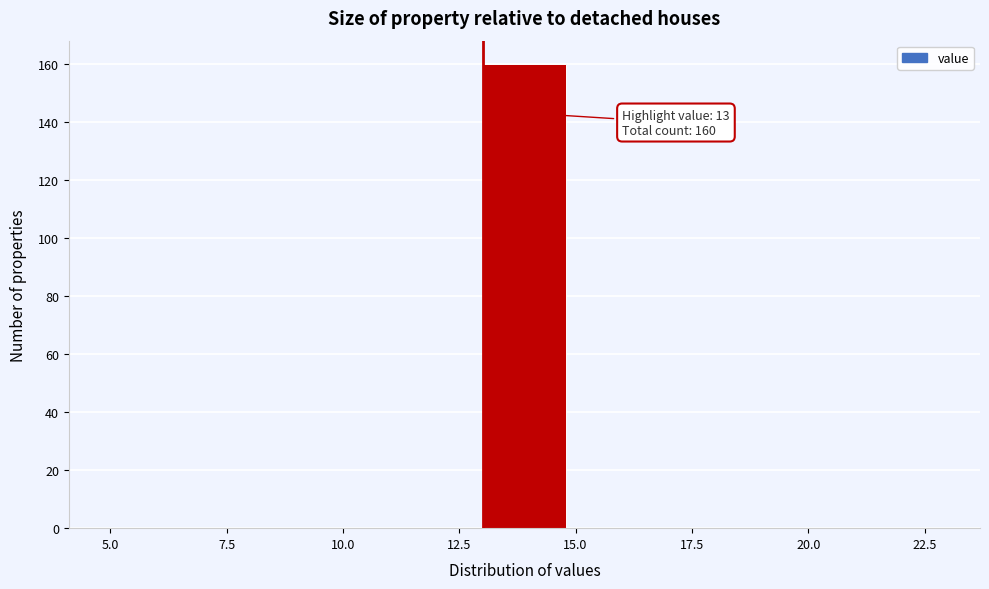

Which range on the x-axis has the tallest bar?

13 to 15